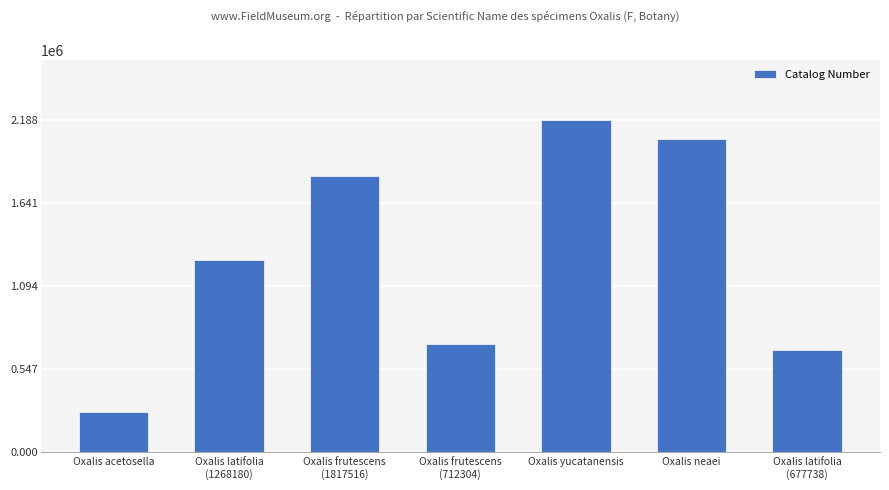

True or false: the data shows 1141329 at Oxalis yucatanensis.

False